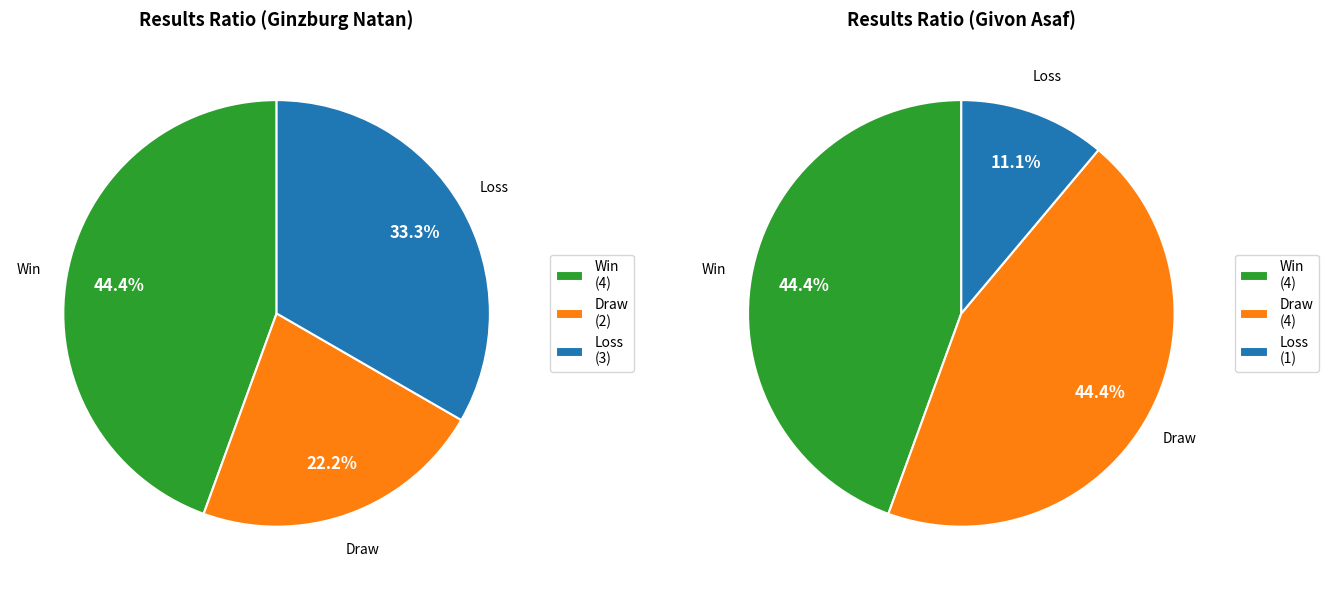

What is the spread (max minus min) of values at 3?

1.0